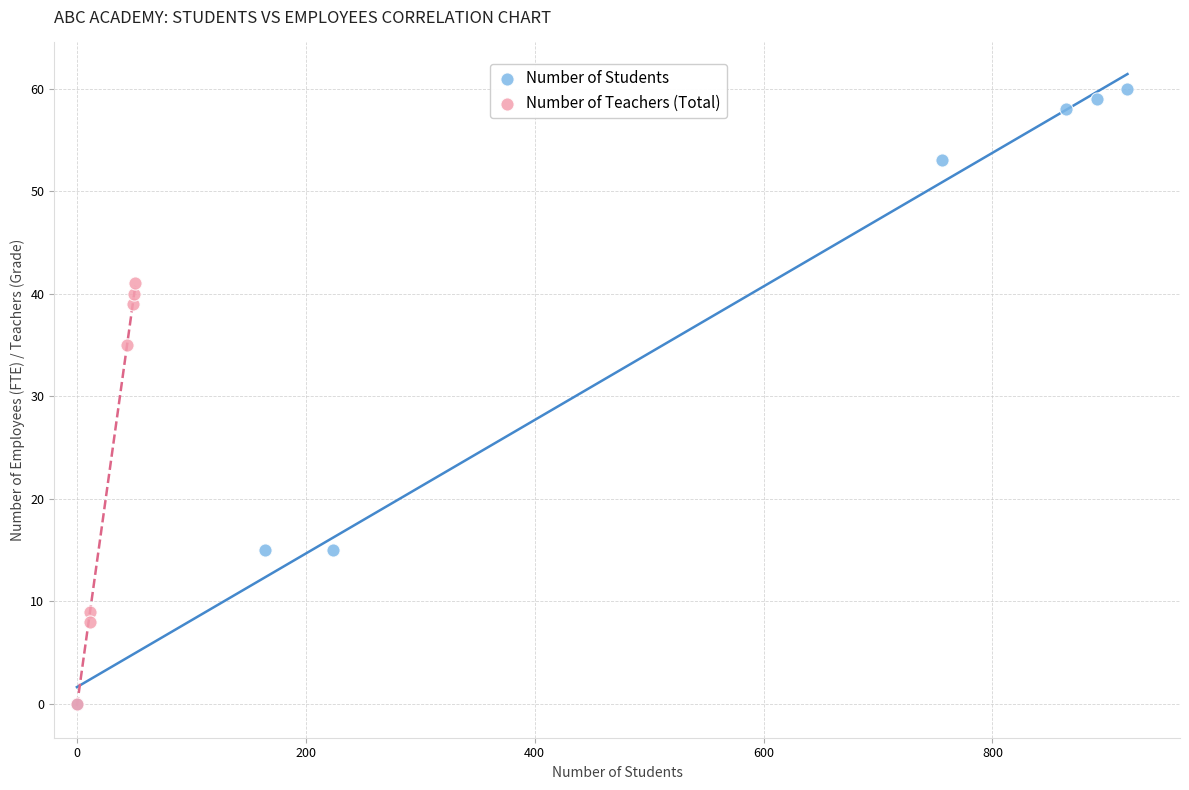

Which series reaches the maximum Y coordinate?

Number of Students